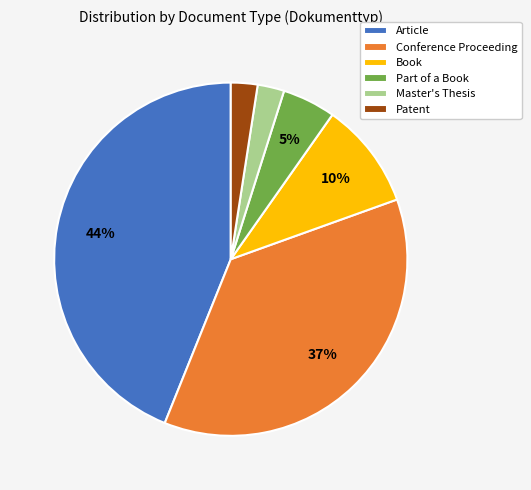

Which has a higher value, Part of a Book or Master's Thesis?

Part of a Book